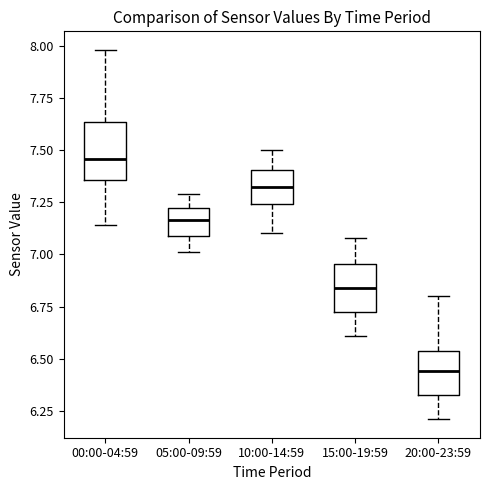

Reading left to right, transcribe this box plot: for each box, give where its median line is, the range the box spans, and where its two whiskers end, as read against the y-axis. The values are not printed on the chart, so give them approximately, as read against the axis.

00:00-04:59: median 7.45, box 7.35 to 7.65, whiskers 7.15 to 8.00
05:00-09:59: median 7.15, box 7.10 to 7.20, whiskers 7.00 to 7.30
10:00-14:59: median 7.35, box 7.25 to 7.40, whiskers 7.10 to 7.50
15:00-19:59: median 6.85, box 6.75 to 6.95, whiskers 6.60 to 7.10
20:00-23:59: median 6.45, box 6.35 to 6.55, whiskers 6.20 to 6.80